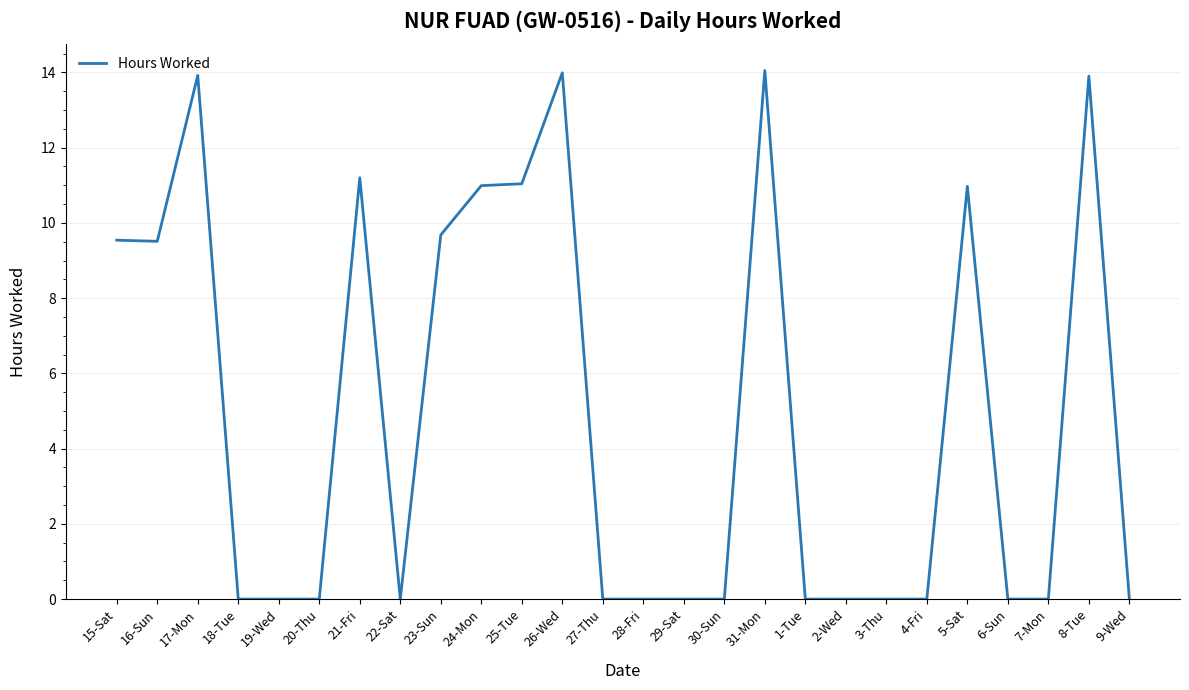

What is the change in value from 20-Thu to 26-Wed?

+14.0